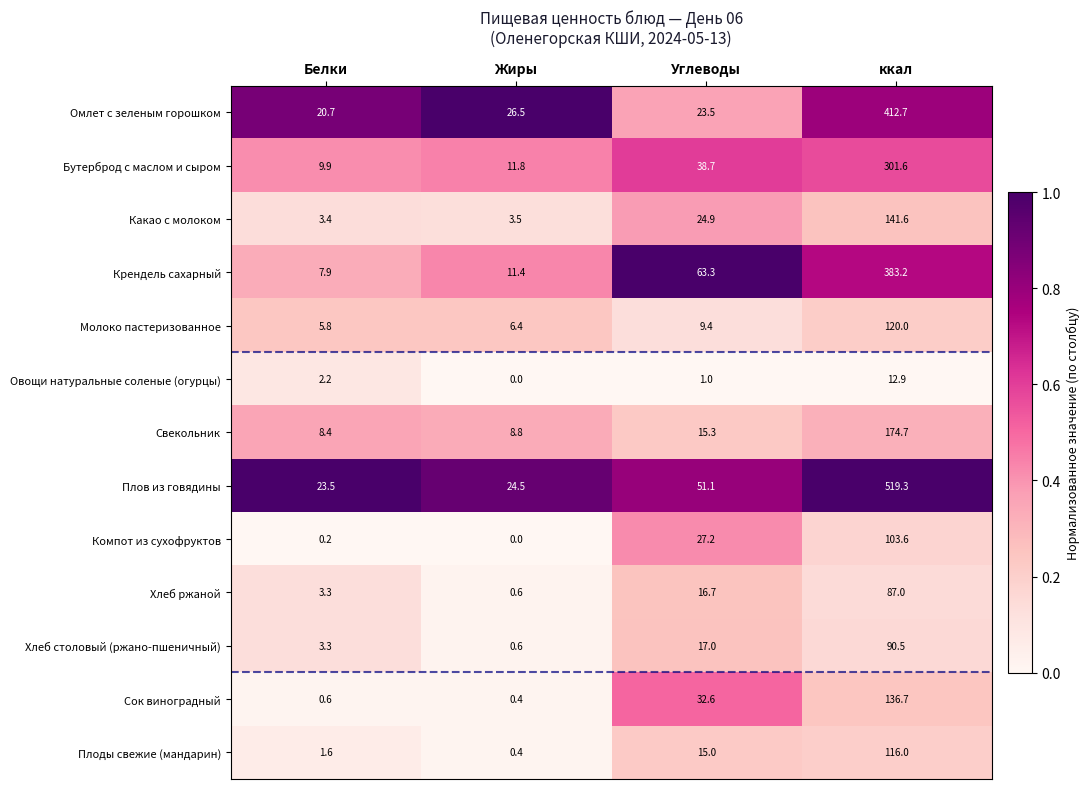

What is the total value across all series at Белки?

90.8